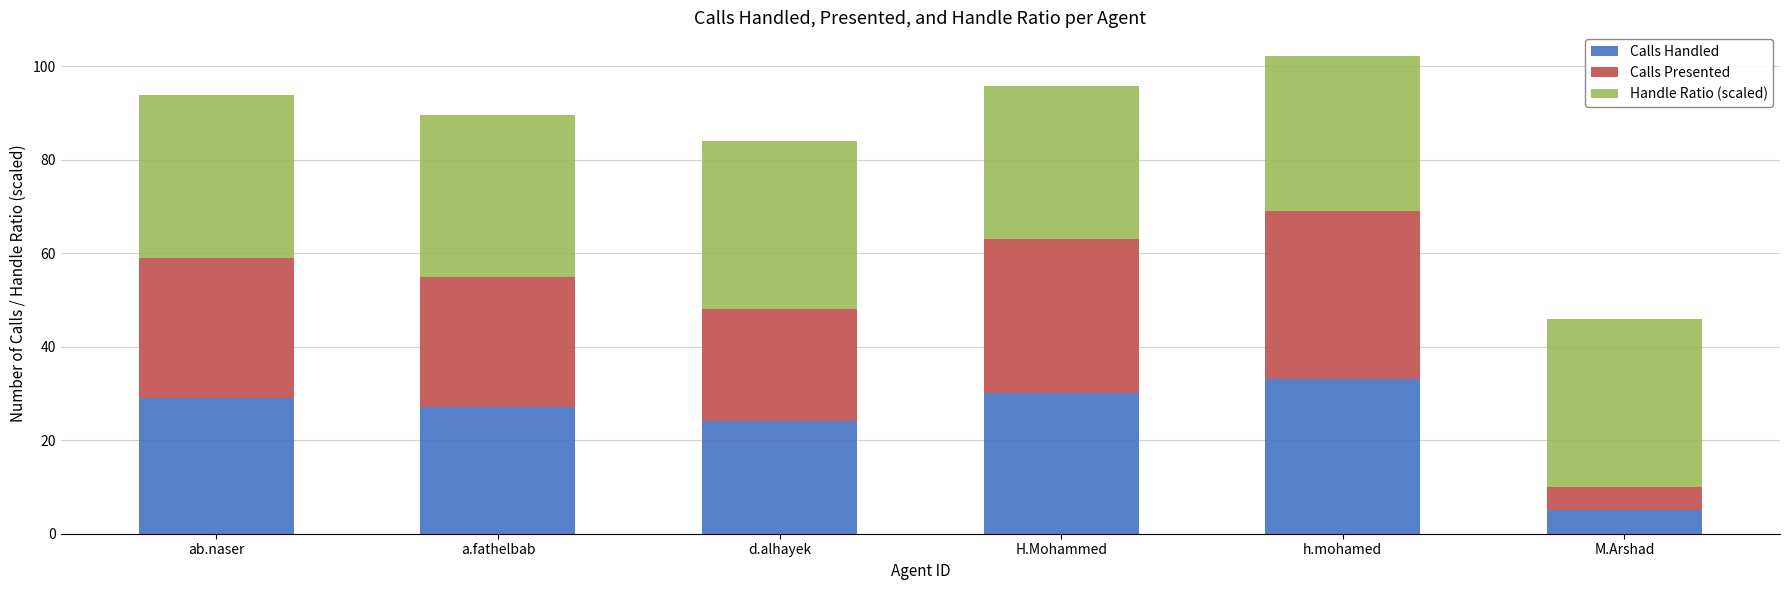

How many distinct data groups are displayed?

3